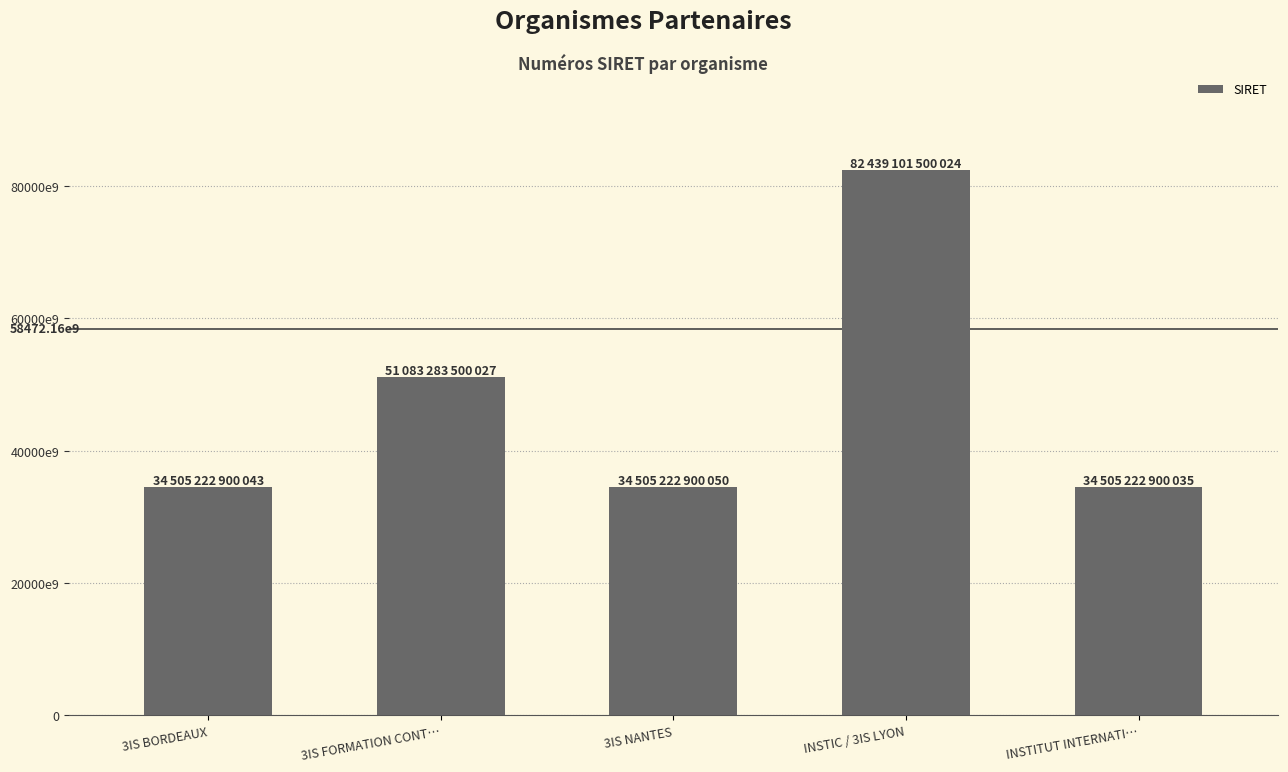

How many data points are less than 34505222900050?

2